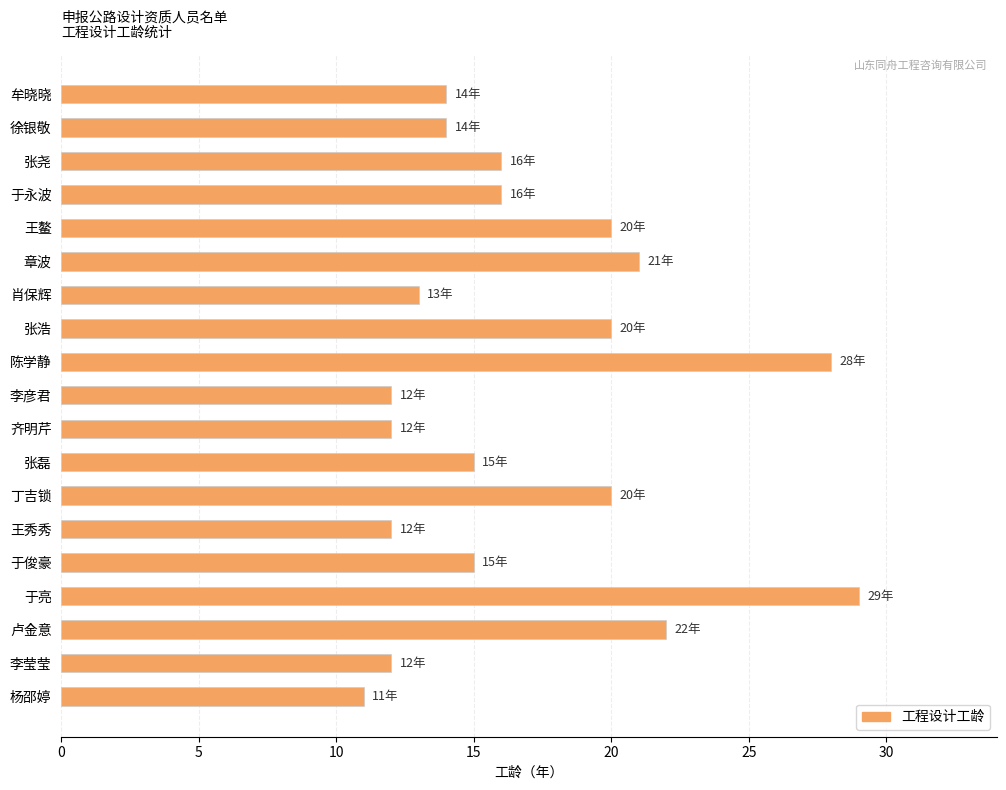

Reading bottom to top, list all the values displayed in this chart.

11	12	22	29	15	12	20	15	12	12	28	20	13	21	20	16	16	14	14